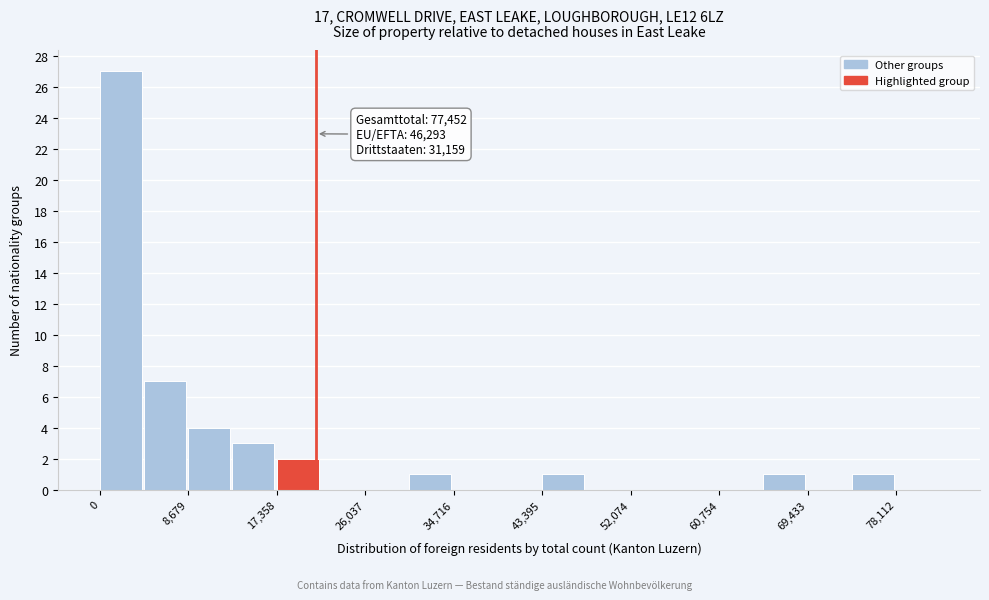

Over which range of the x-axis is the bar tallest?

0 to 4000